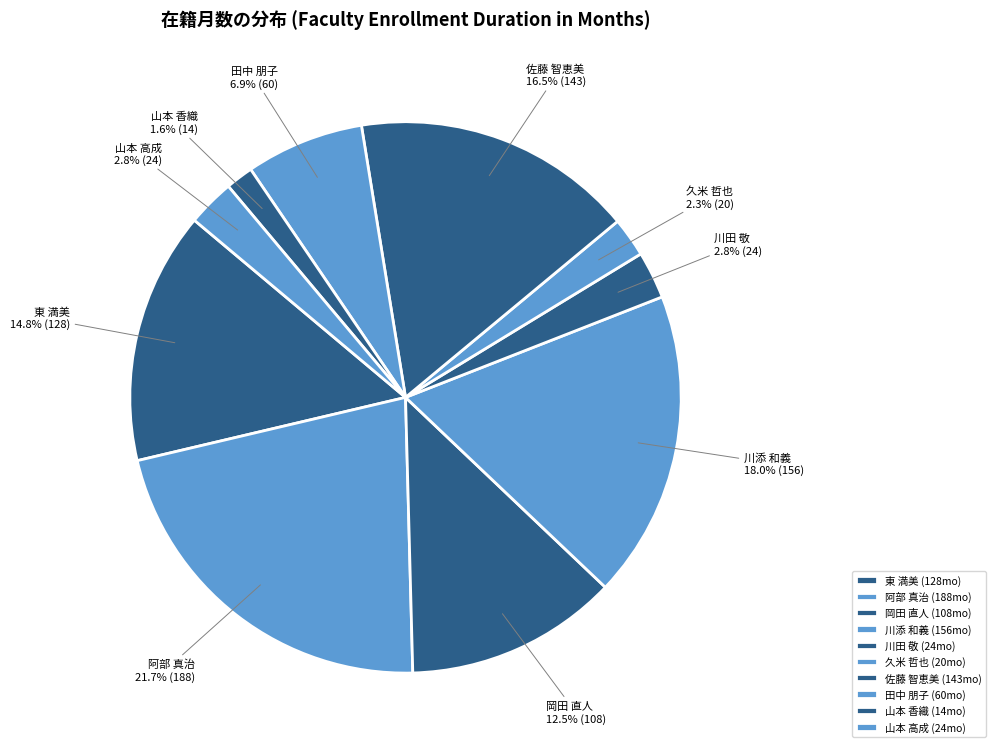

How many slices are in this pie chart?

10